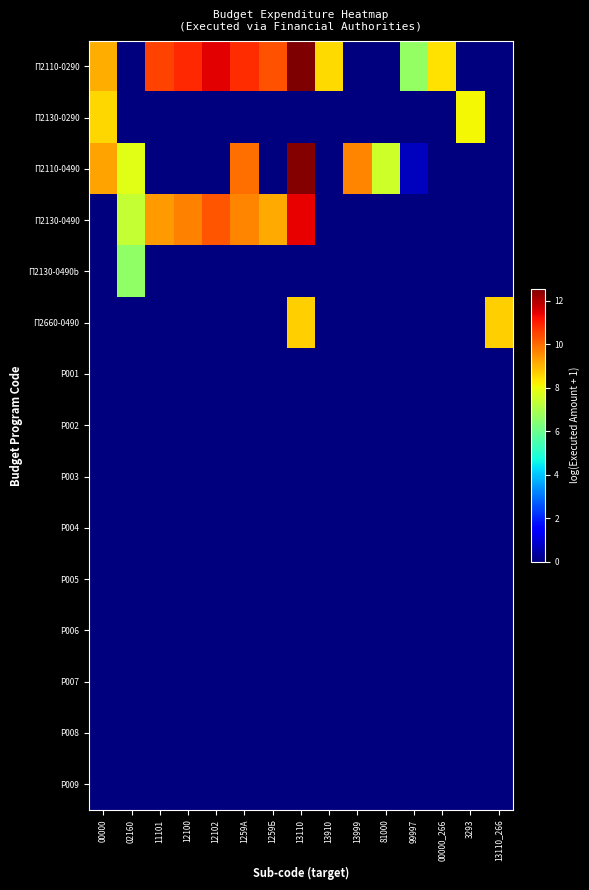

Which series has the largest total across all categories?

П2110-0290